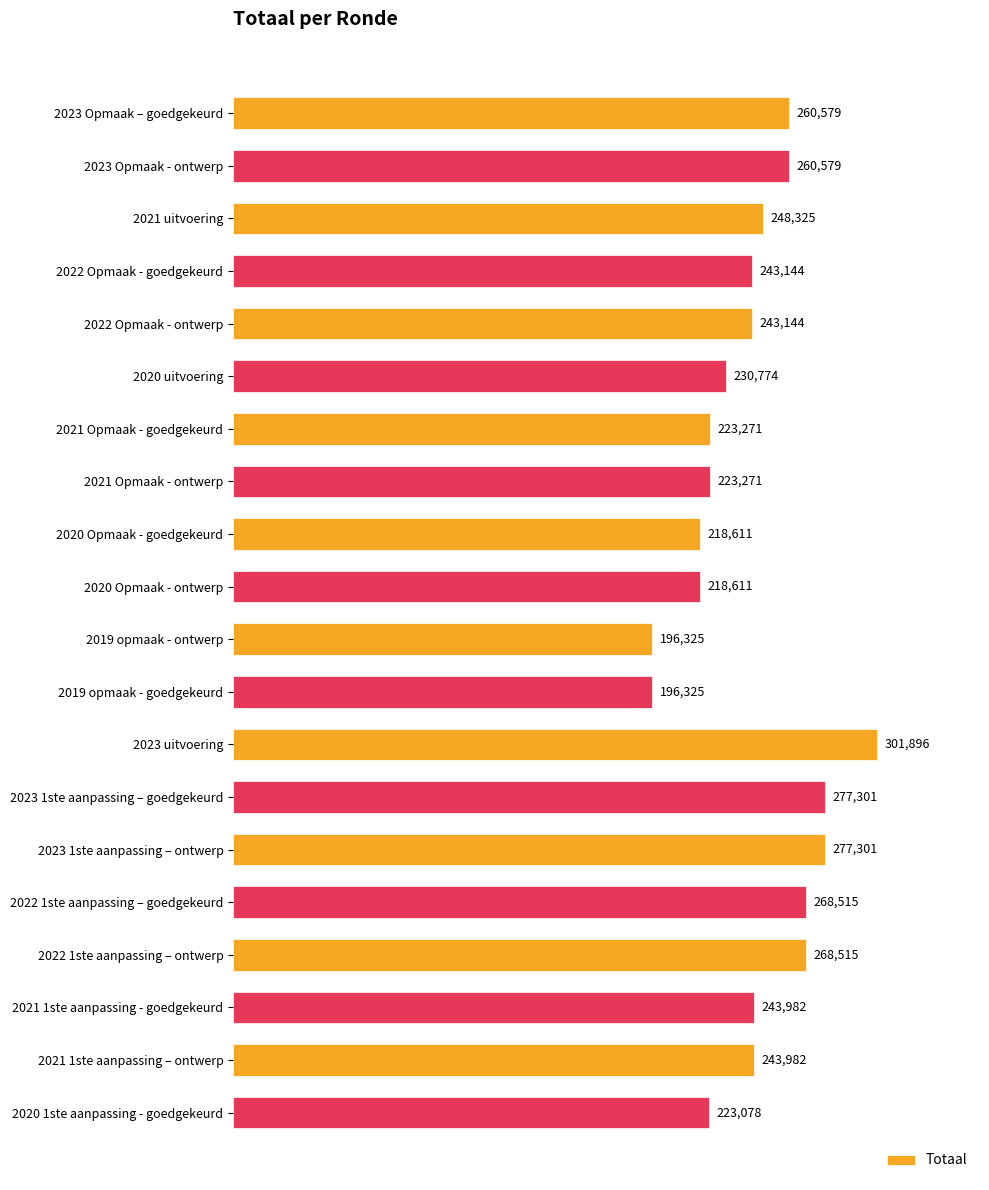

What value does the data have at 2022 Opmaak - ontwerp?

243144